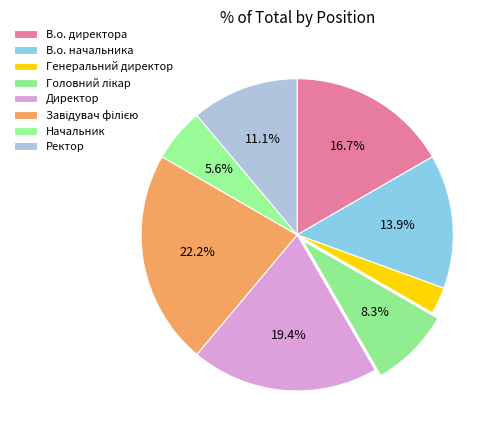

Count the number of slices in the pie.

8